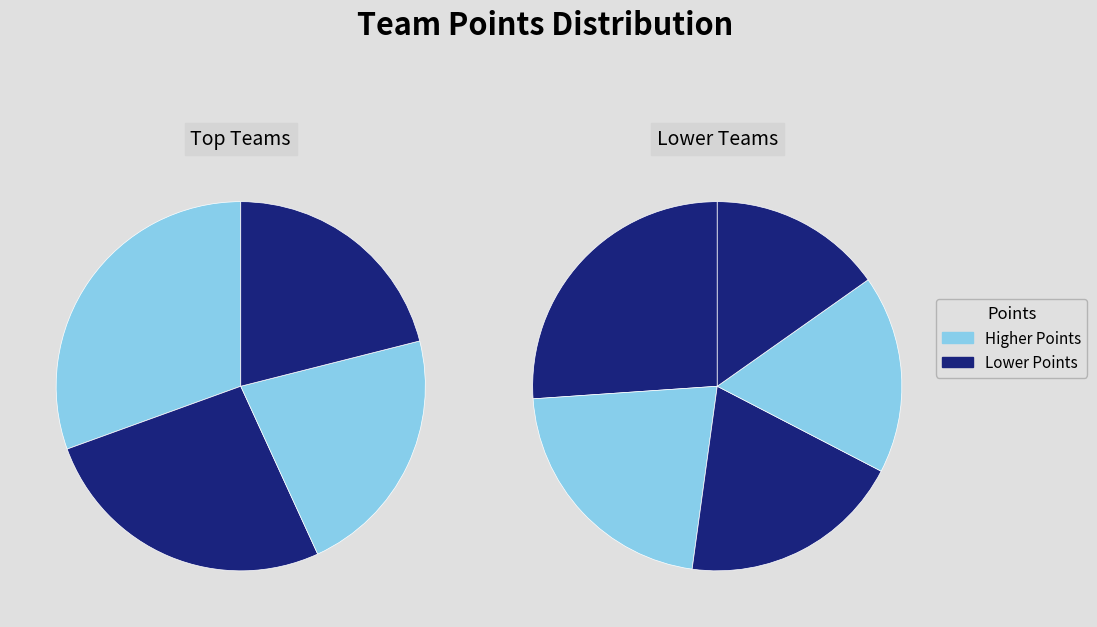

How many slices are in this pie chart?

9